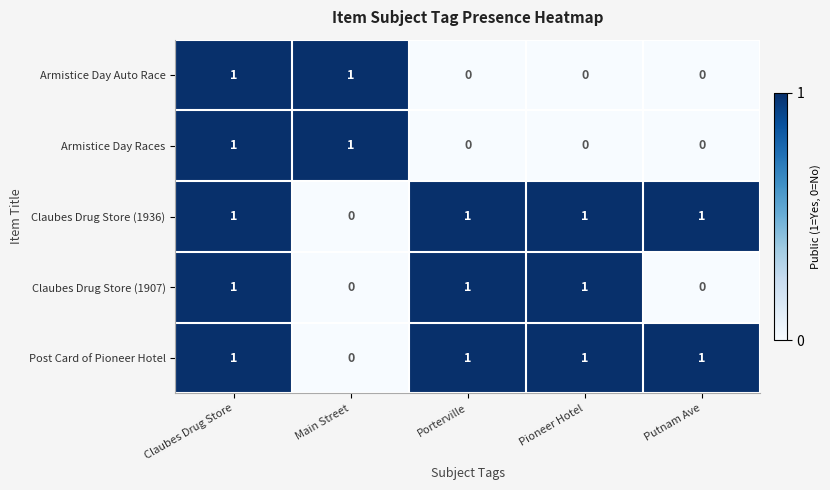

The Armistice Day Auto Race series shows 0 at Porterville. True or false?

True